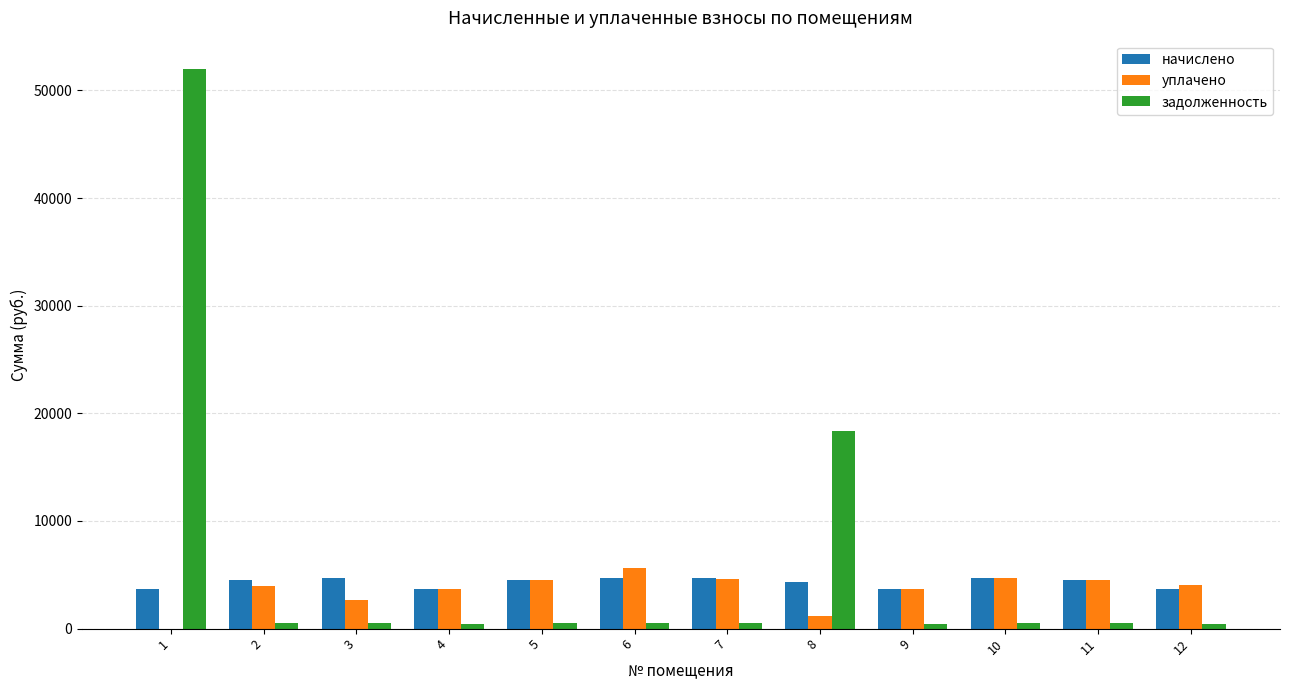

What is the maximum value shown in the chart?

52021.2